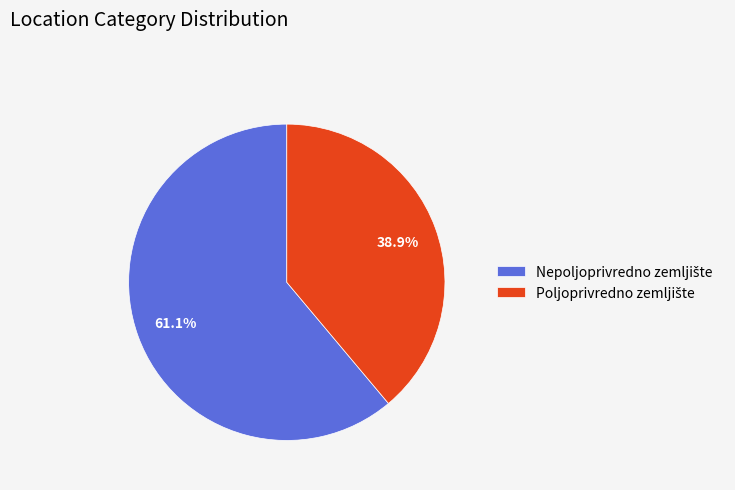

Does any single category account for the majority?

Yes